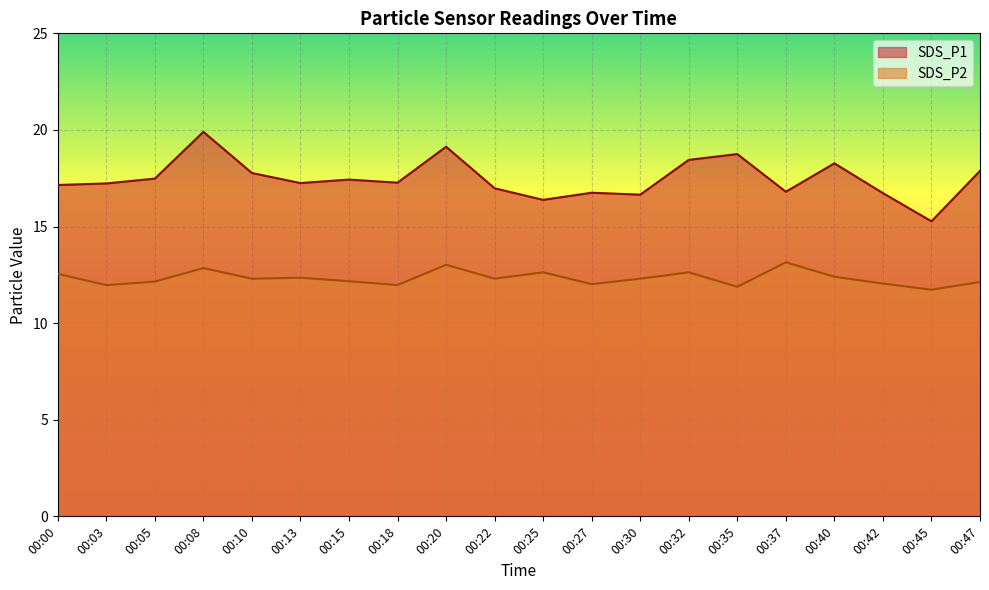

At 00:35, list the series in order from largest to smallest.

SDS_P1, SDS_P2